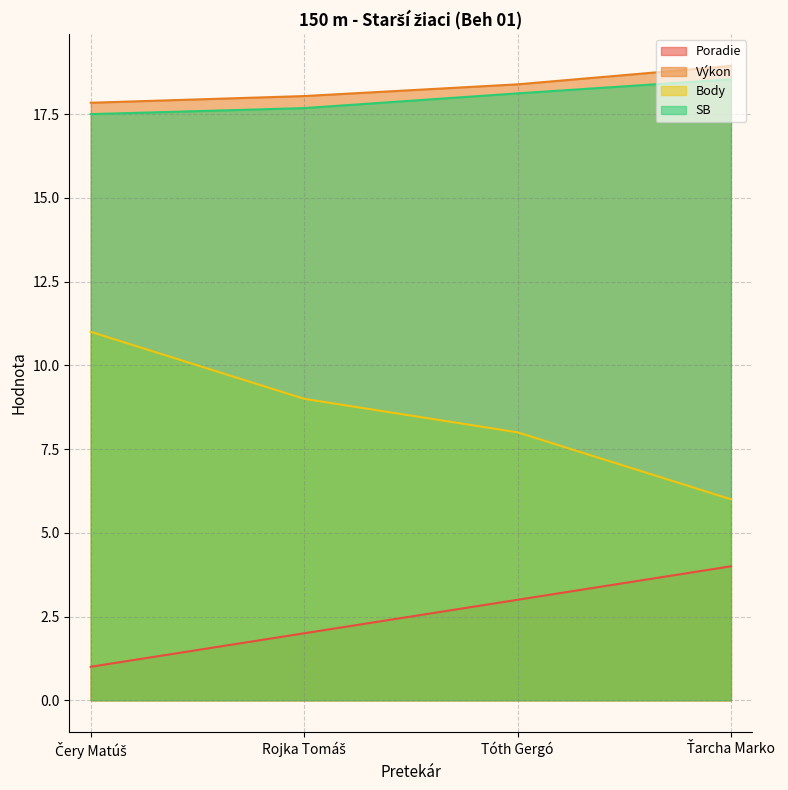

Rank the categories by Poradie value from lowest to highest.

Čery Matúš, Rojka Tomáš, Tóth Gergó, Ťarcha Marko